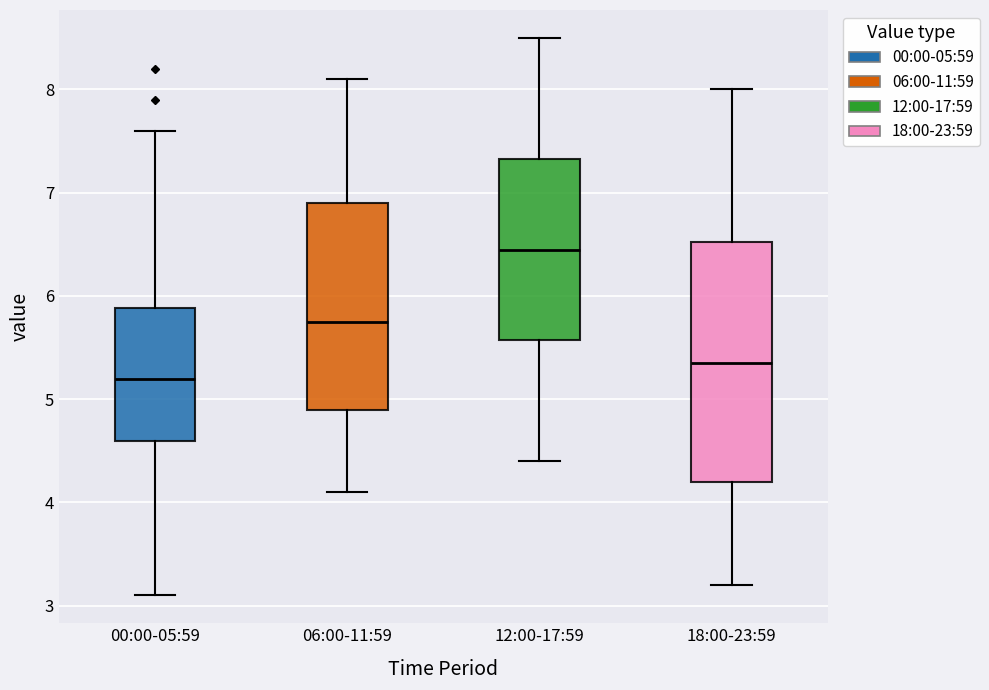

Reading left to right, transcribe this box plot: for each box, give where its median line is, the range the box spans, and where its two whiskers end, as read against the y-axis. The values are not printed on the chart, so give them approximately, as read against the axis.

00:00-05:59: median 5.2, box 4.6 to 5.9, whiskers 3.1 to 7.6
06:00-11:59: median 5.8, box 4.9 to 6.9, whiskers 4.1 to 8.1
12:00-17:59: median 6.5, box 5.6 to 7.3, whiskers 4.4 to 8.5
18:00-23:59: median 5.4, box 4.2 to 6.5, whiskers 3.2 to 8.0